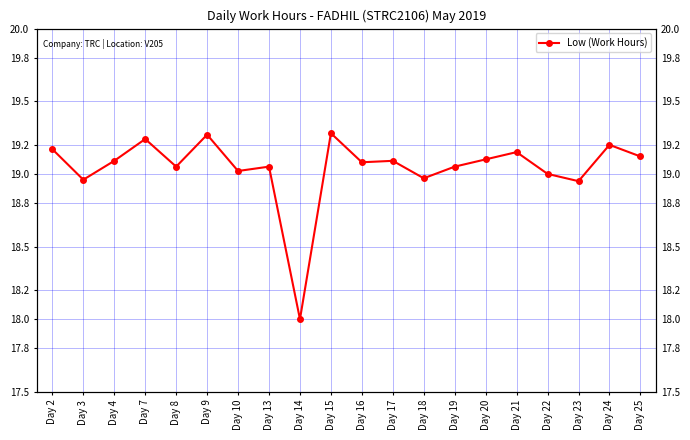

What is the ratio of the value at Day 18 to the value at Day 10?

1.0